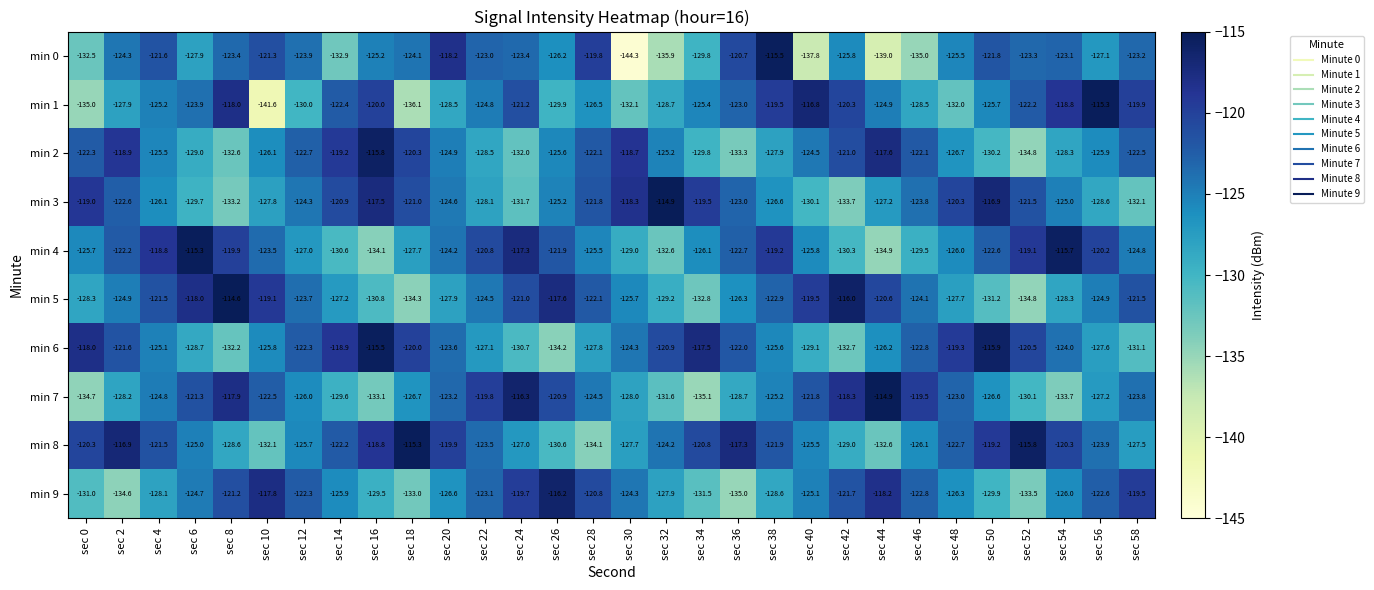

Which label corresponds to the largest value in the chart?

sec 8